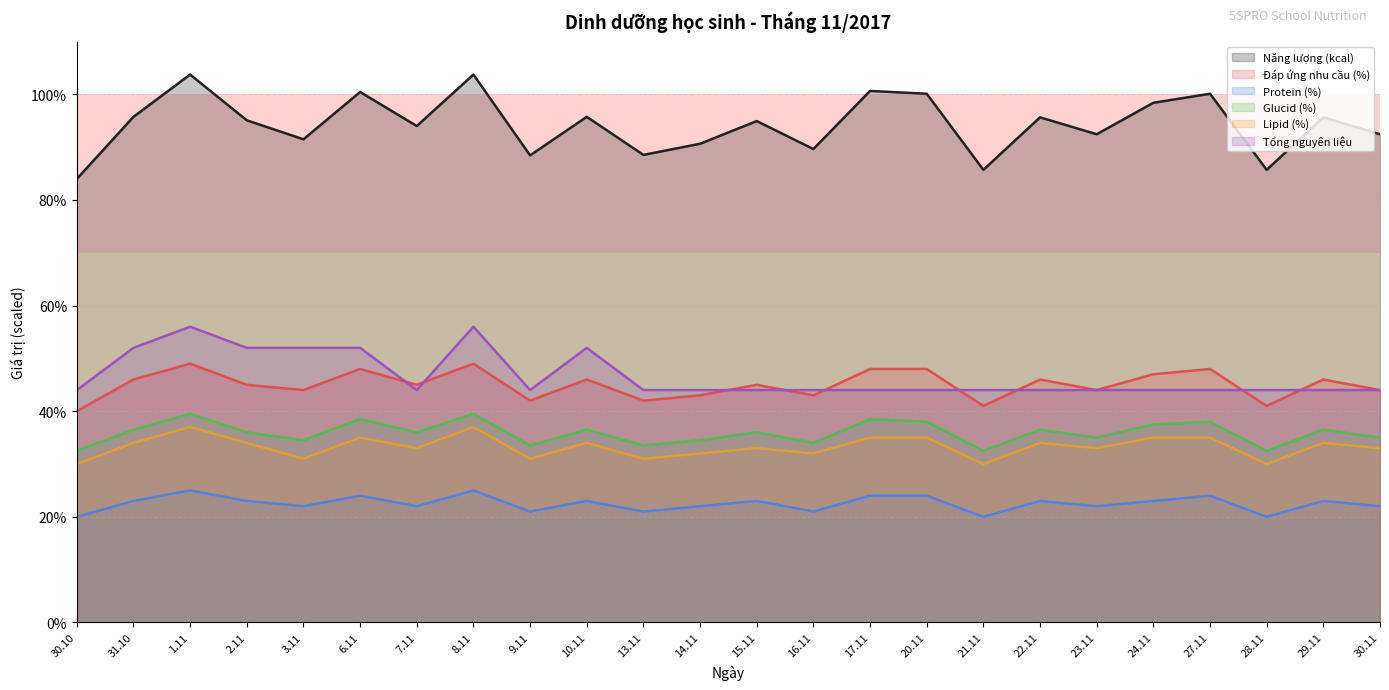

Which series has the largest total across all categories?

Năng lượng (kcal)